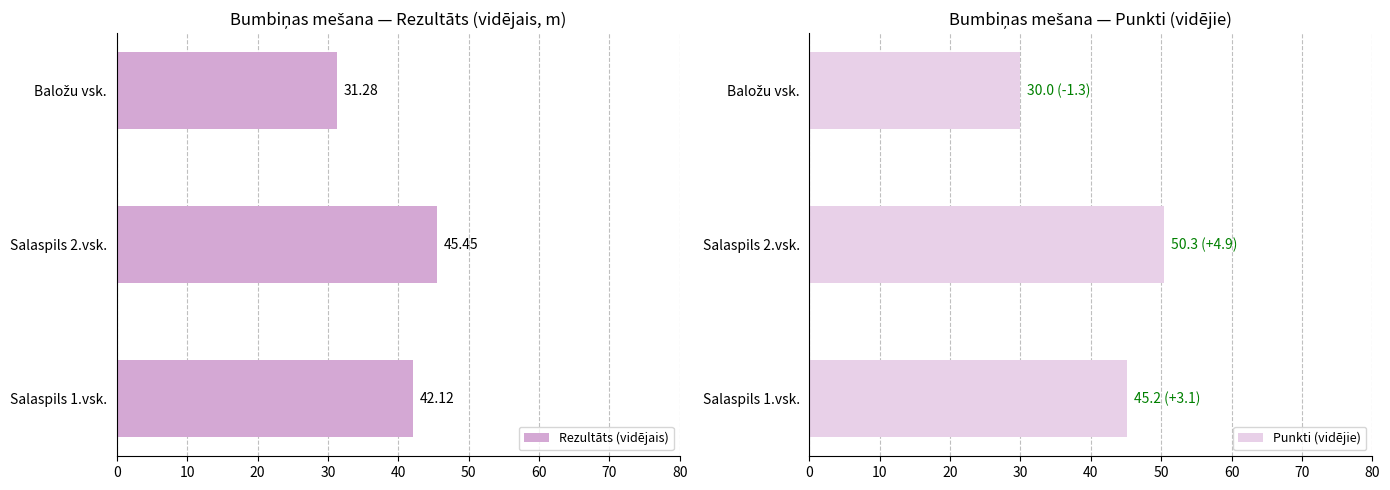

The value of Punkti (vidējie) at Salaspils 2.vsk. is 88.6. True or false?

False